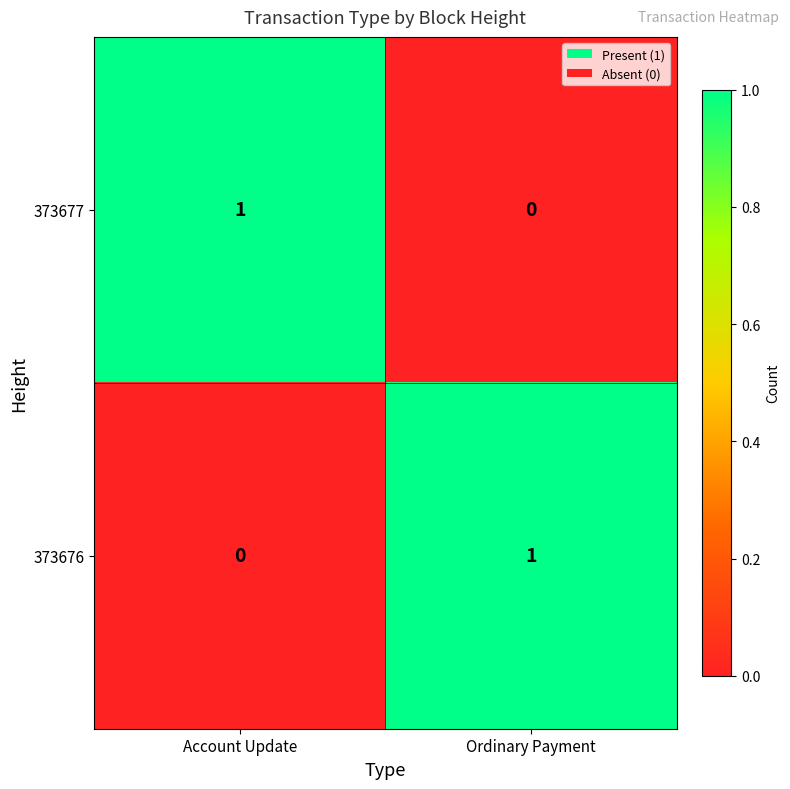

At Ordinary Payment, list the series in order from largest to smallest.

373676, 373677